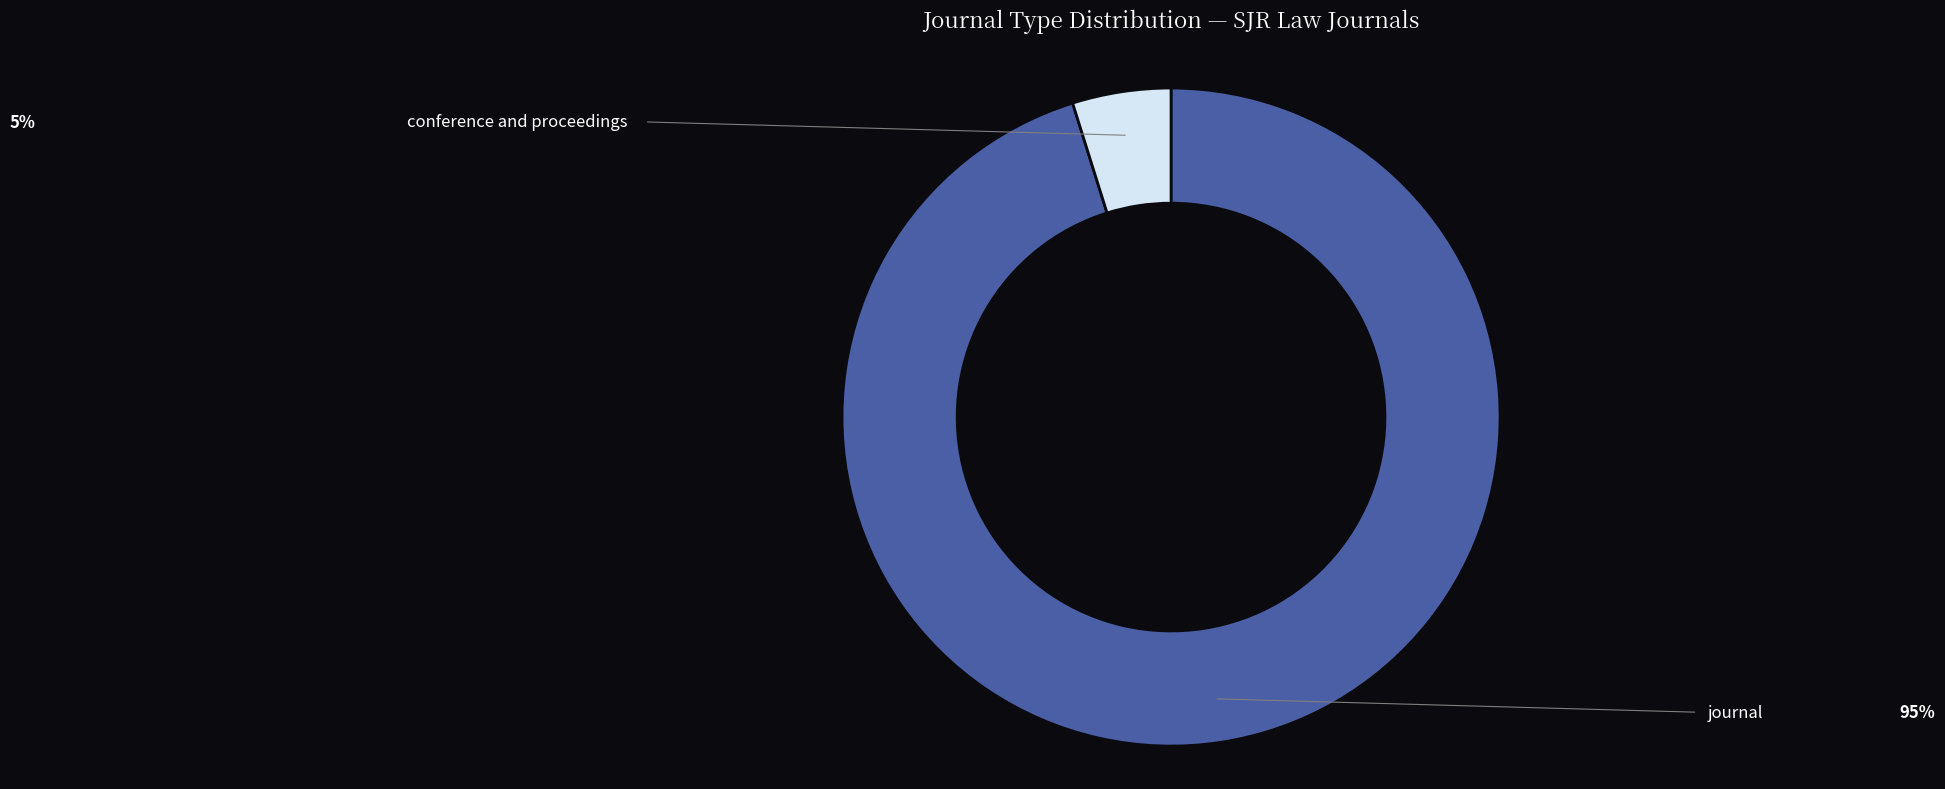

Does any single category account for the majority?

Yes